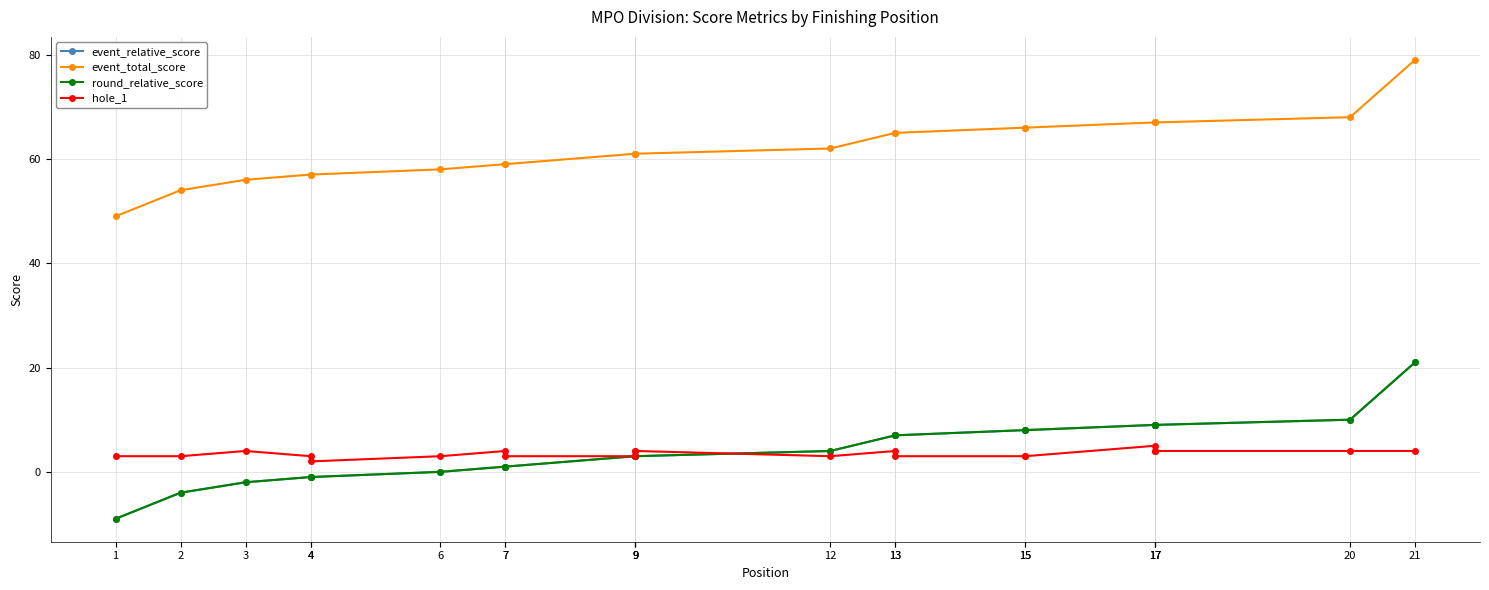

At which label does event_total_score reach its minimum?

1